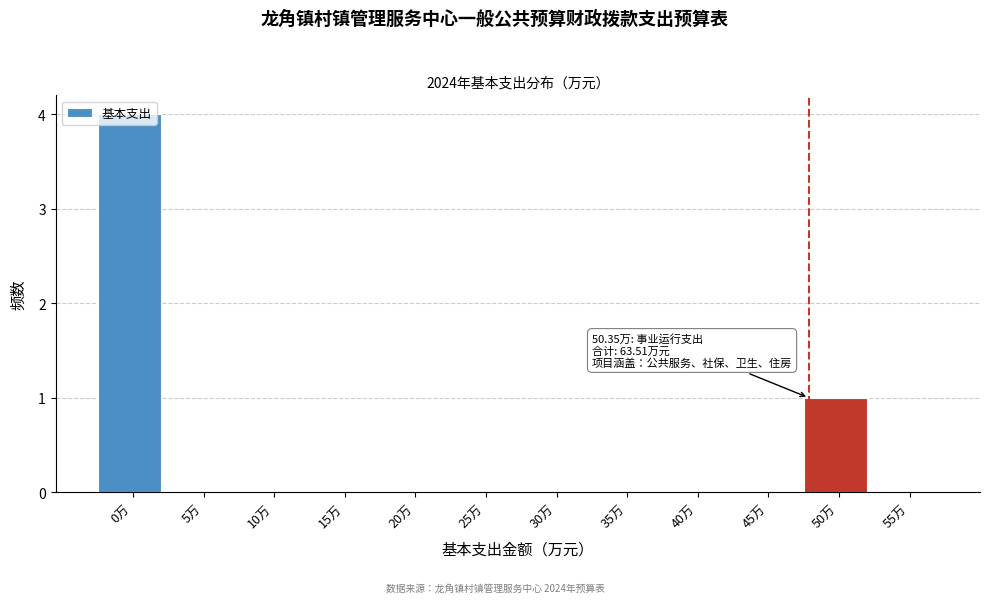

Where is the data nearest to the value 2?

50万